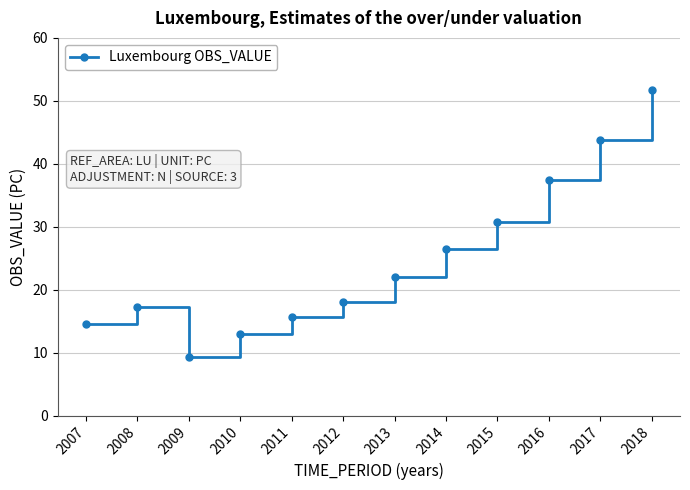

What is the maximum value shown in the chart?

51.8